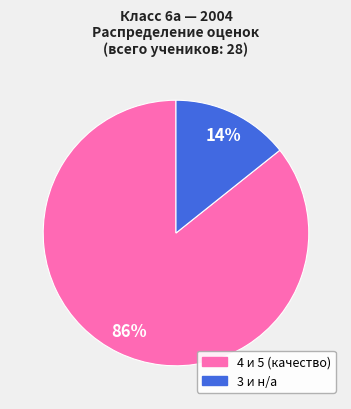

Is there a majority slice in this chart?

Yes